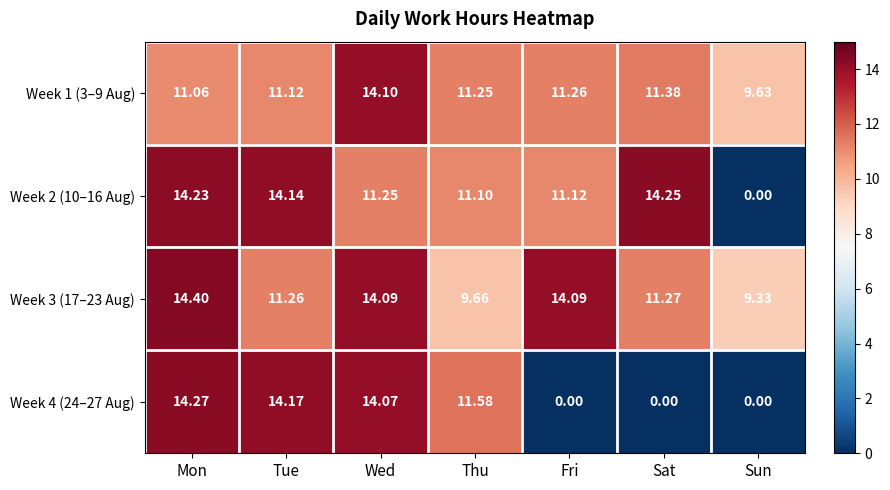

Which series has the widest spread of values?

Week 4 (24–27 Aug)